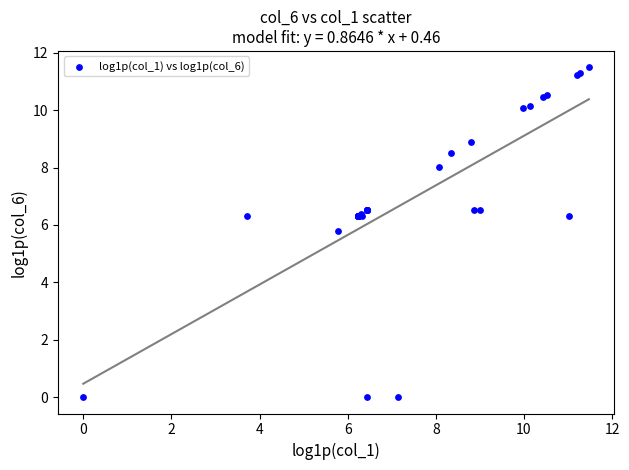

What Y value in the scatter plot is closest to 5?

5.8